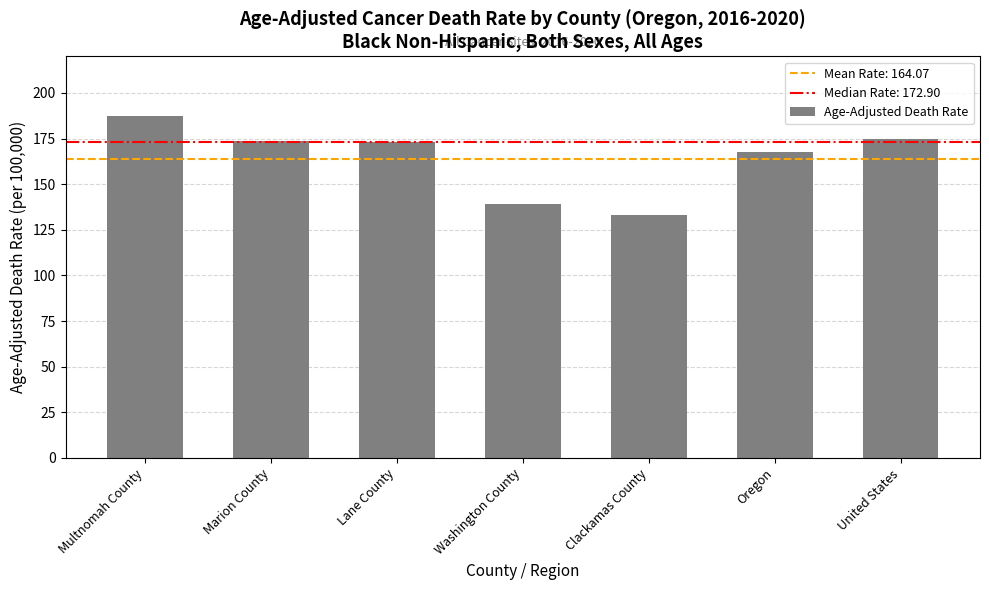

What is the label of the 6th bar from the right?

Marion County